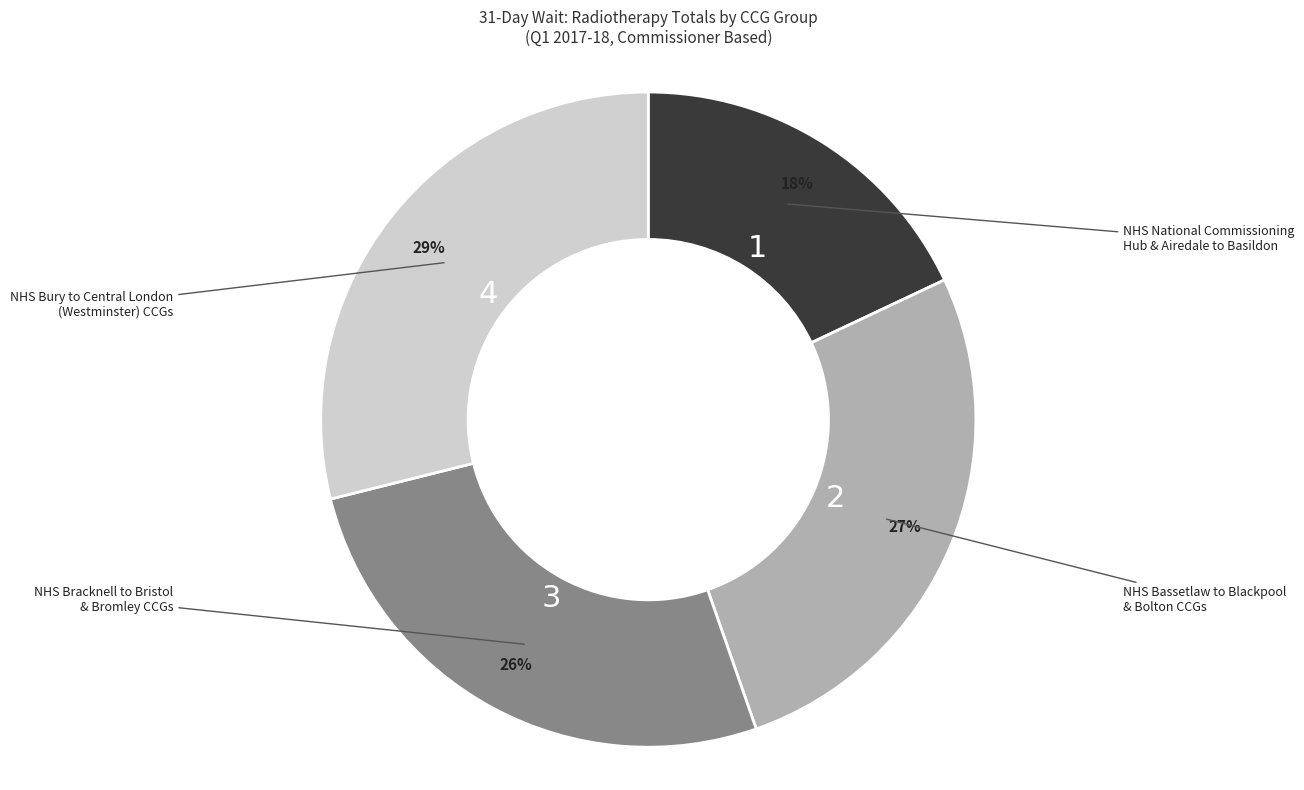

How many slices are in this pie chart?

4